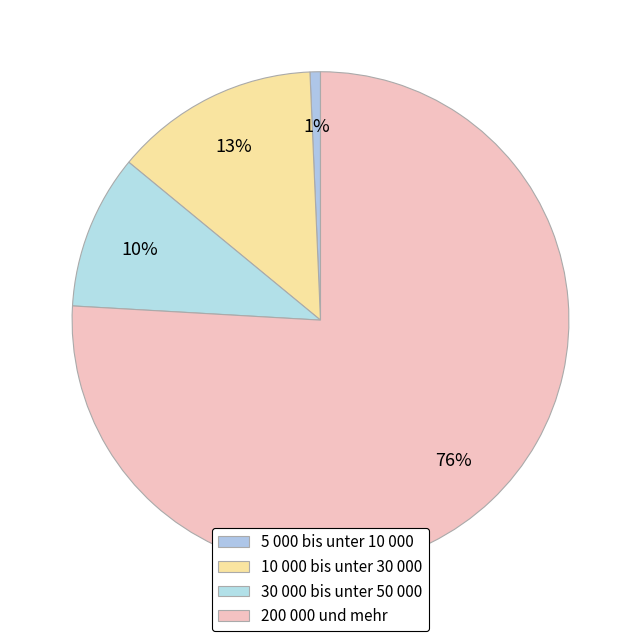

True or false: 30 000 bis unter 50 000 accounts for 23% of the total.

False